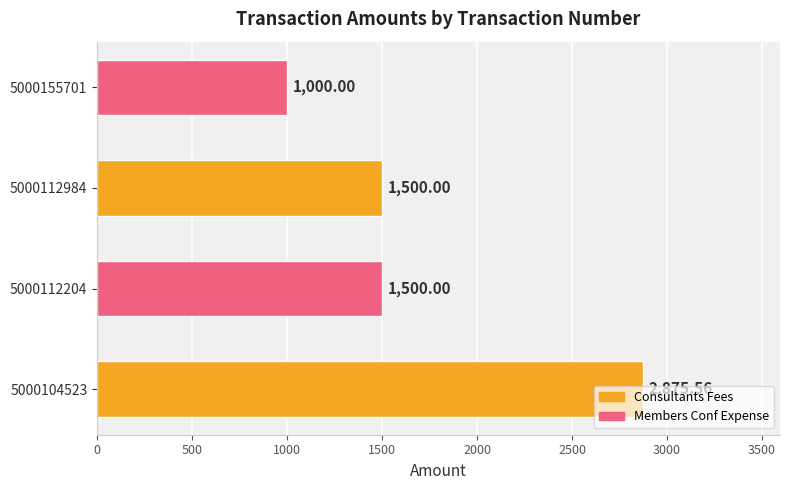

Approximately how many times larger is the value at 5000112204 compared to 5000104523?

0.5